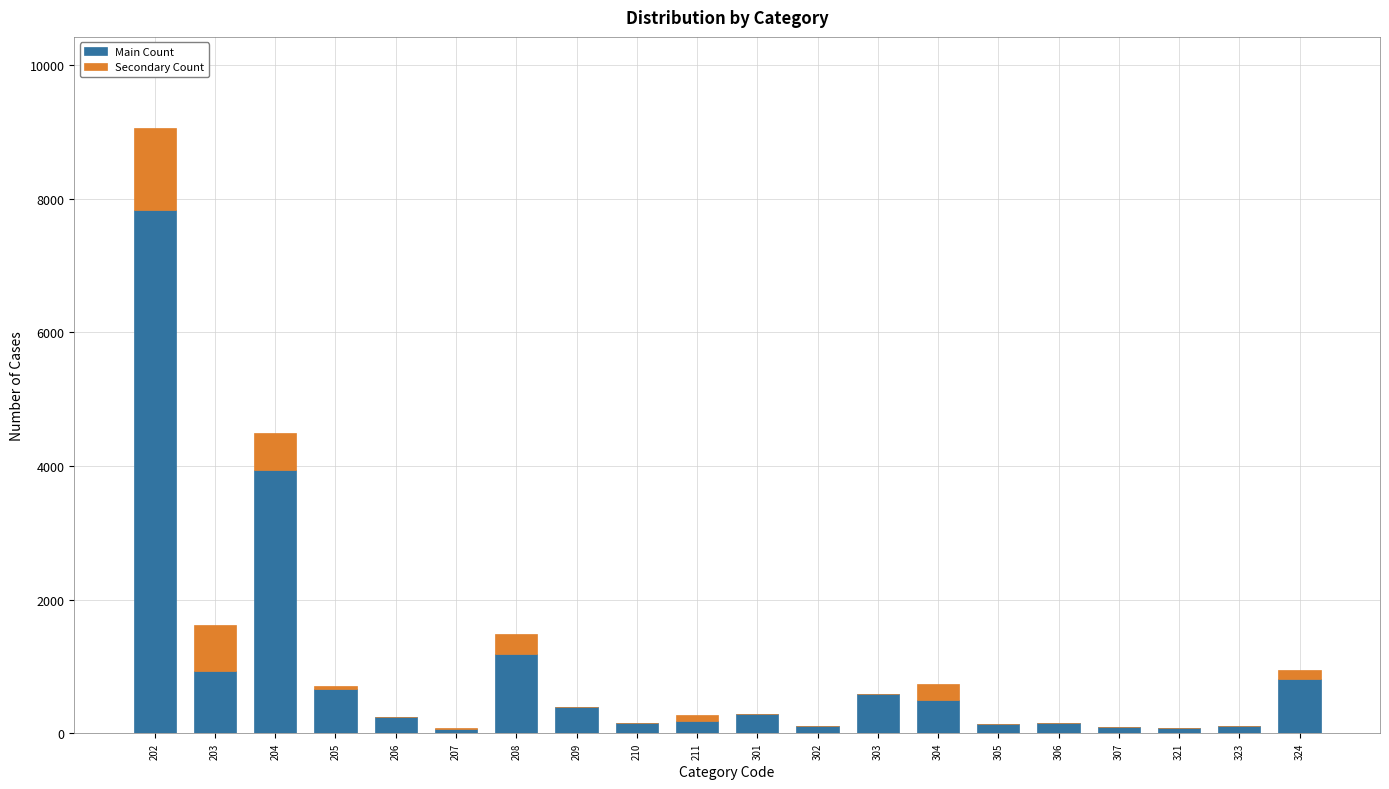

Is it true that Main Count equals 159 at 303?

False